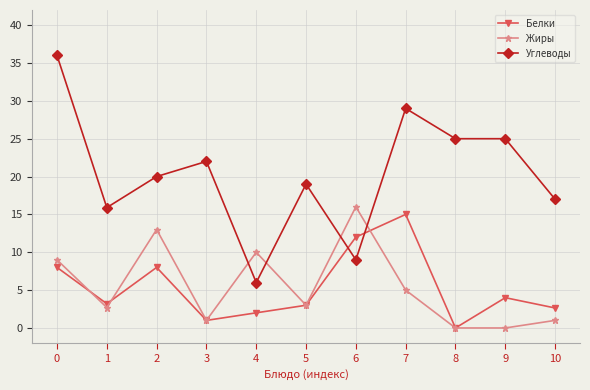

At which category does Белки reach its first local valley?

1